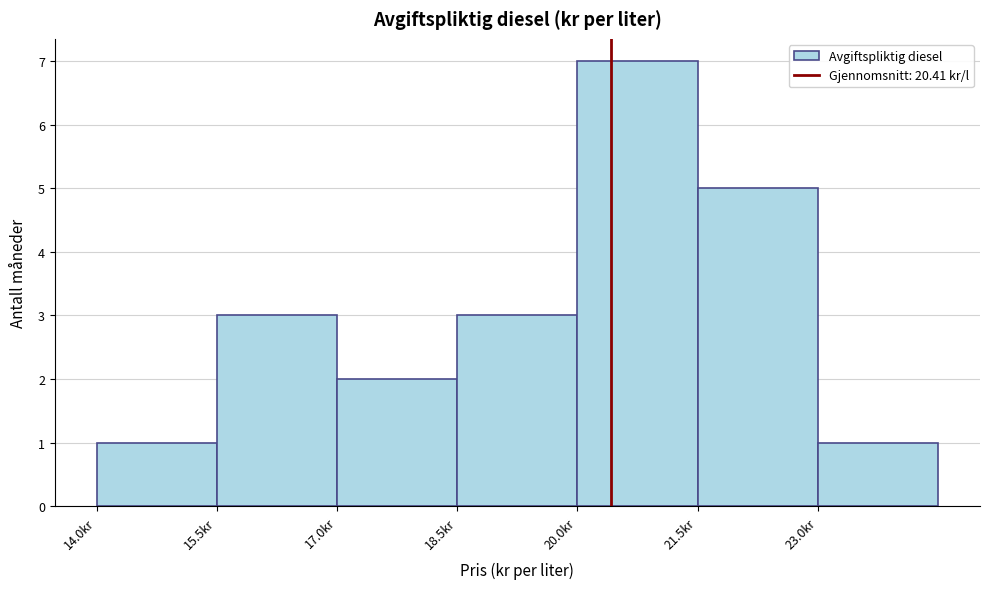

Over which range of the x-axis is the bar tallest?

20.0 to 21.5